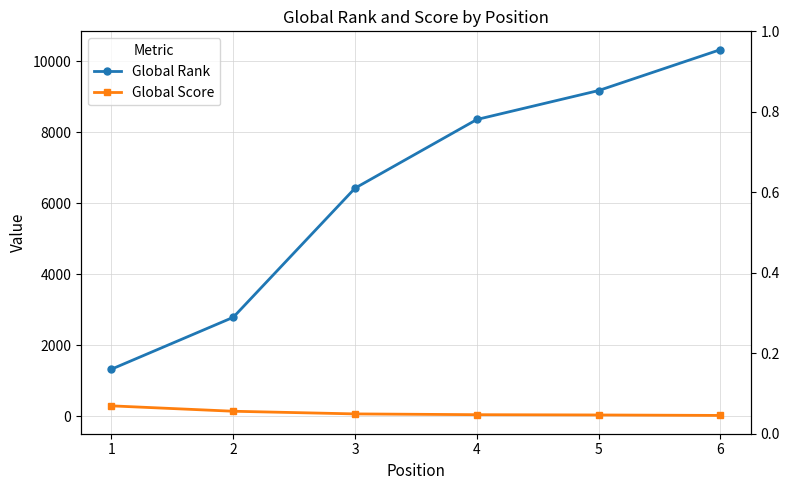

At how many categories does at least one series exceed 5054?

4